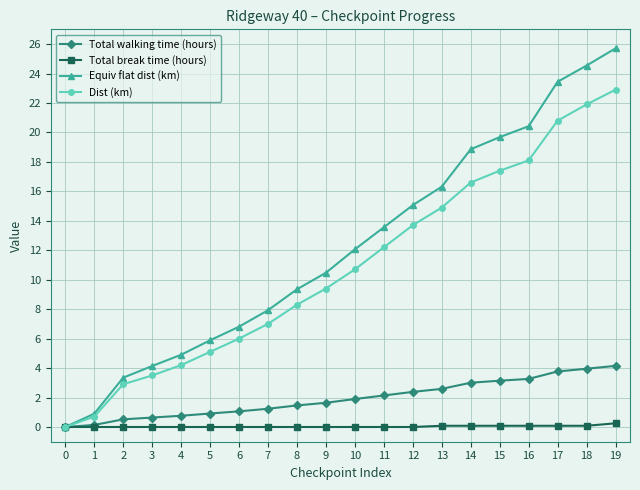

What is the difference between the highest and lowest values at 2?

3.3